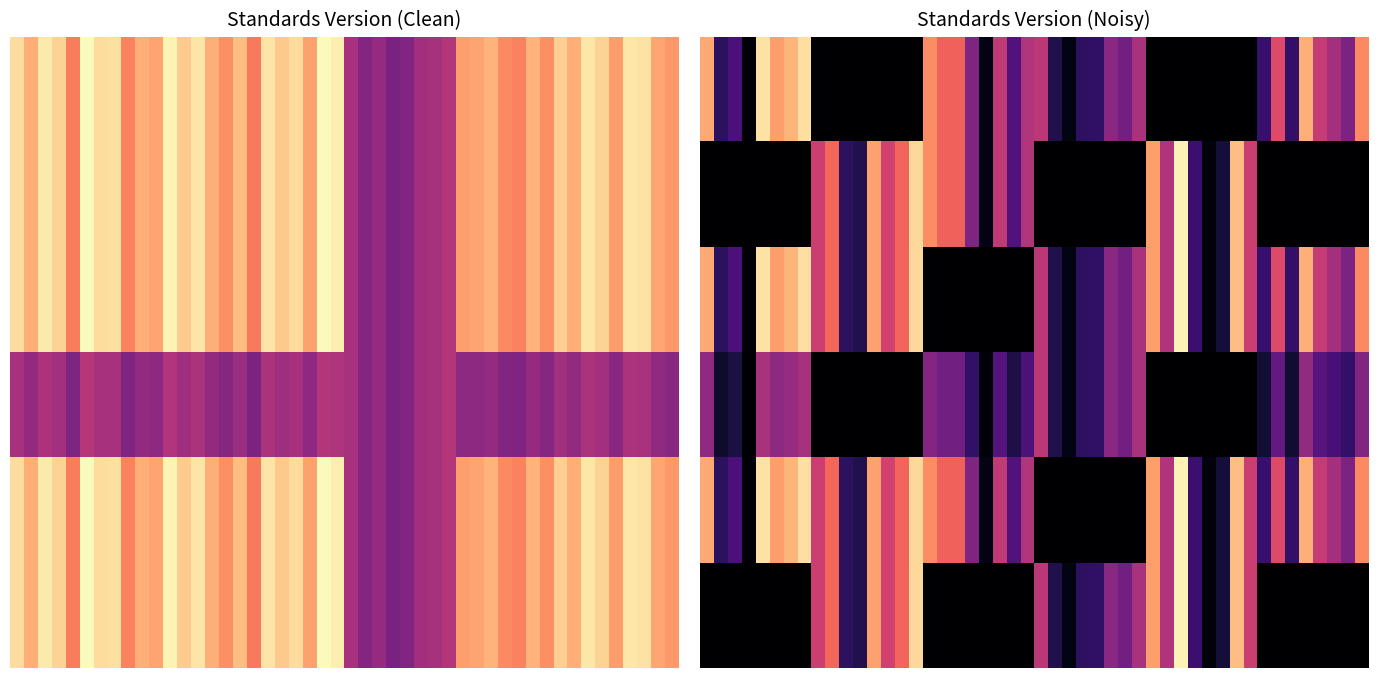

Count the WWHV086100 values in the range 2 to 3.

5